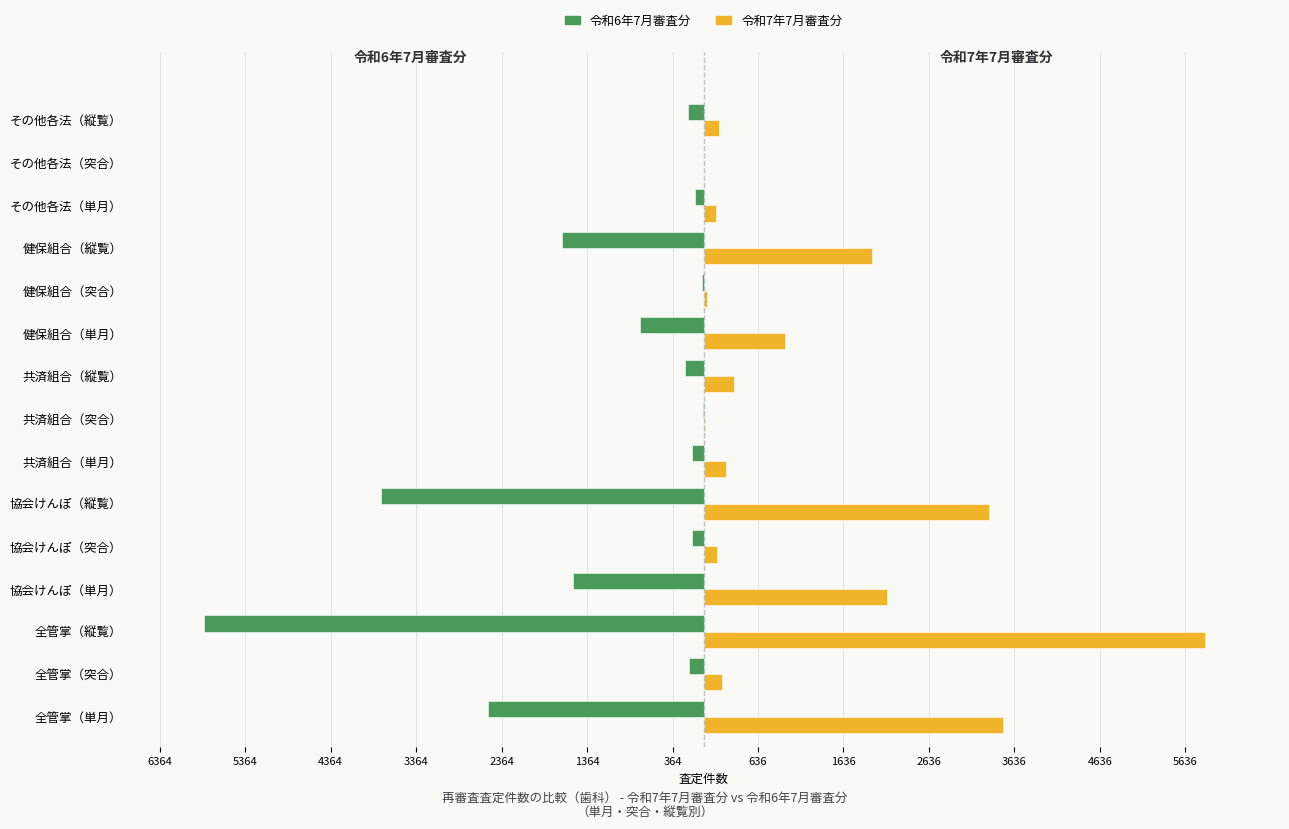

Reading left to right, what are all the values shown in this chart?

令和6年7月審査分: -2522	-166	-5845	-1528	-137	-3777	-142	-8	-216	-742	-19	-1655	-103	-2	-188
令和7年7月審査分: 3508	214	5864	2145	154	3338	264	15	358	946	40	1967	146	5	176